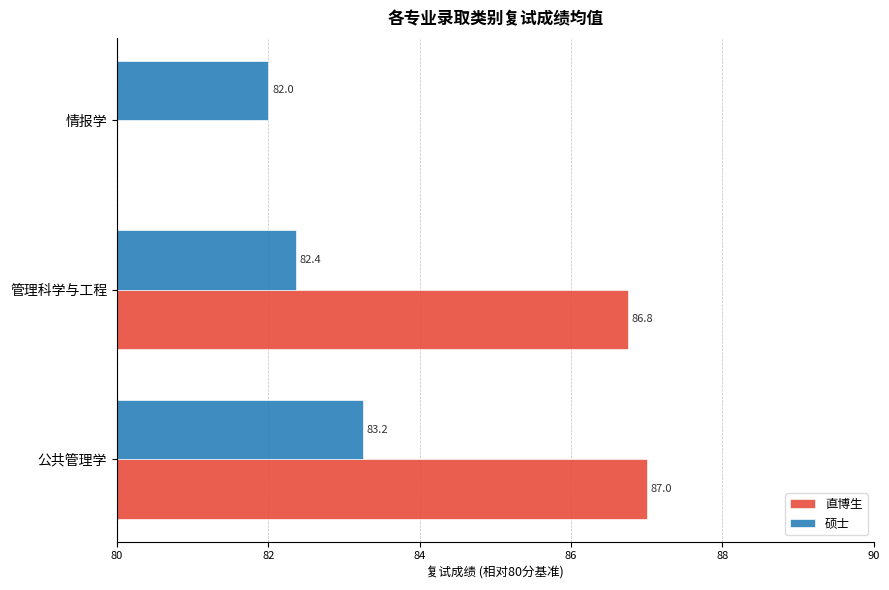

Which series has the largest total across all categories?

硕士